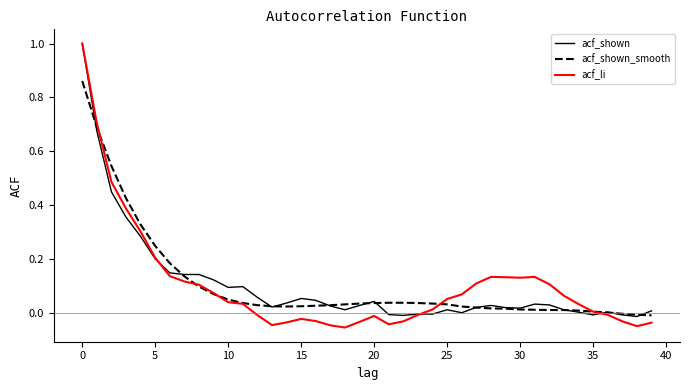

Which series has the widest spread of values?

acf_li